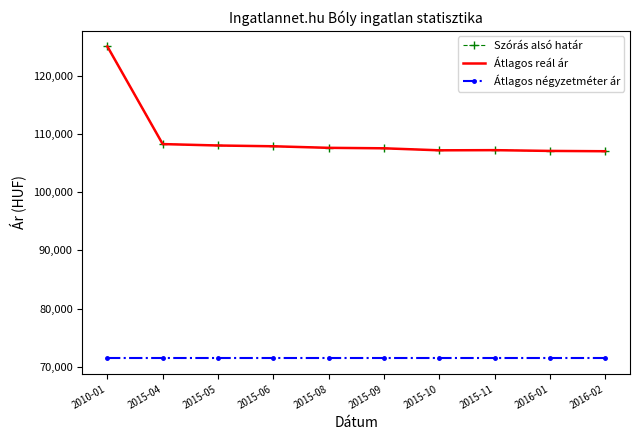

Rank the series at 2015-06 from highest to lowest value.

Szórás alsó határ, Átlagos reál ár, Átlagos négyzetméter ár